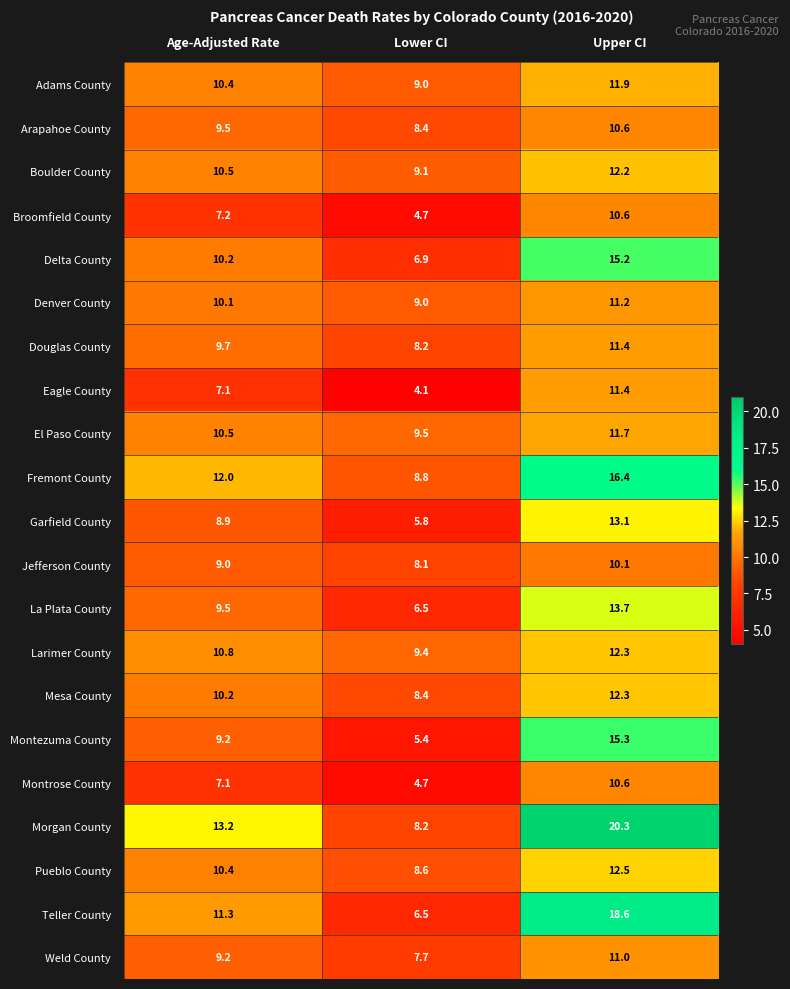

What is the difference between the second highest and minimum values in the La Plata County series?

3.0